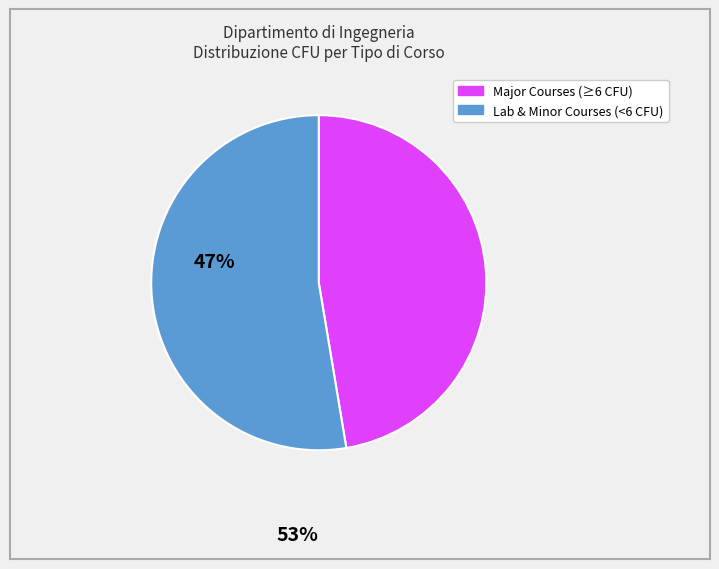

Is there a majority slice in this chart?

Yes